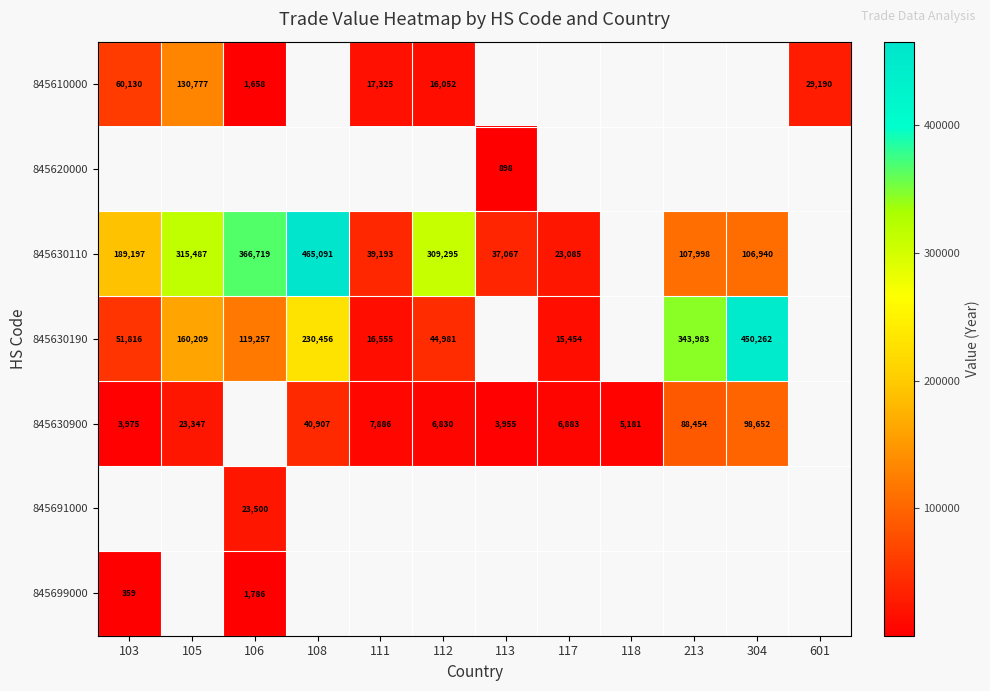

What is the smallest value displayed?

359.0